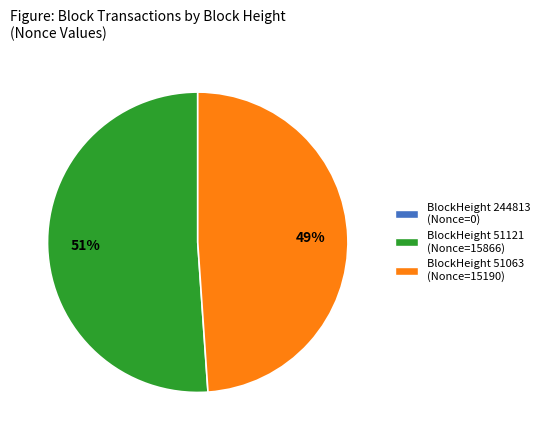

To the nearest percent, what is the difference between the largest and smallest slice percentages?

2%